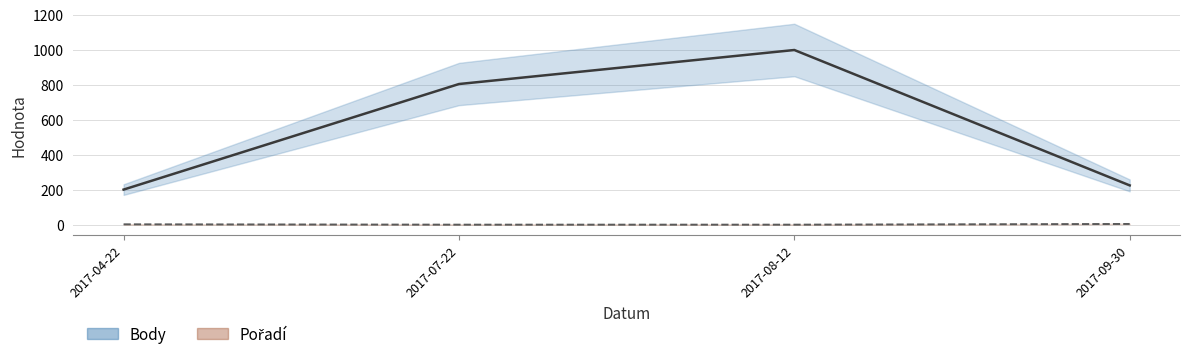

At which category is the sum across all series the highest?

2017-08-12